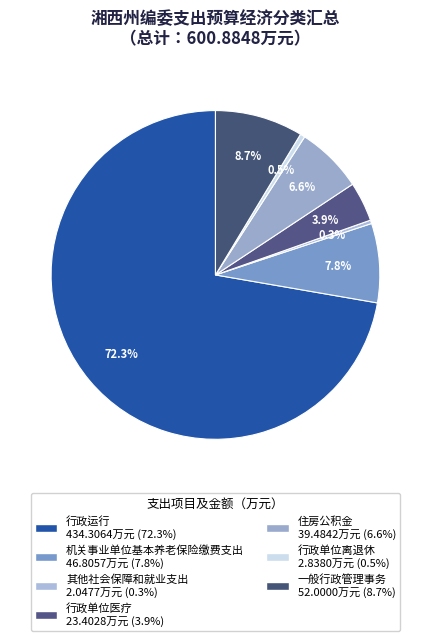

To the nearest percent, what percentage of the pie is 机关事业单位基本养老保险缴费支出?

8%